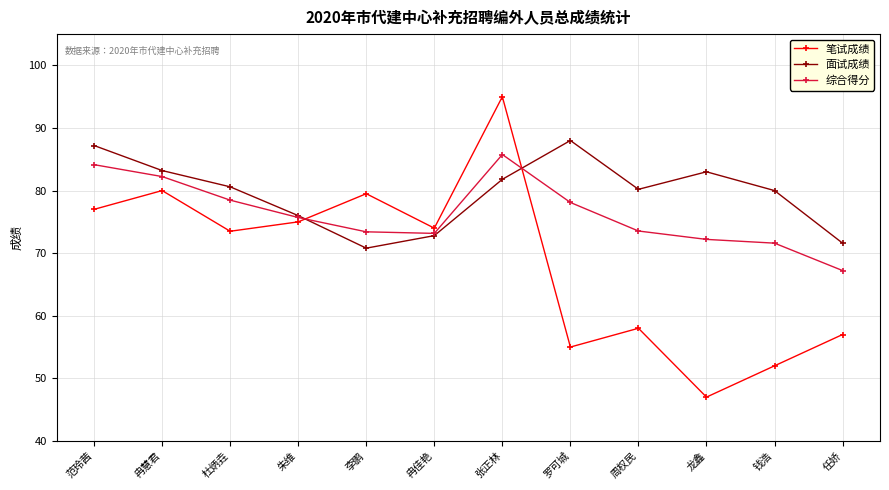

At how many categories does at least one series exceed 47?

12